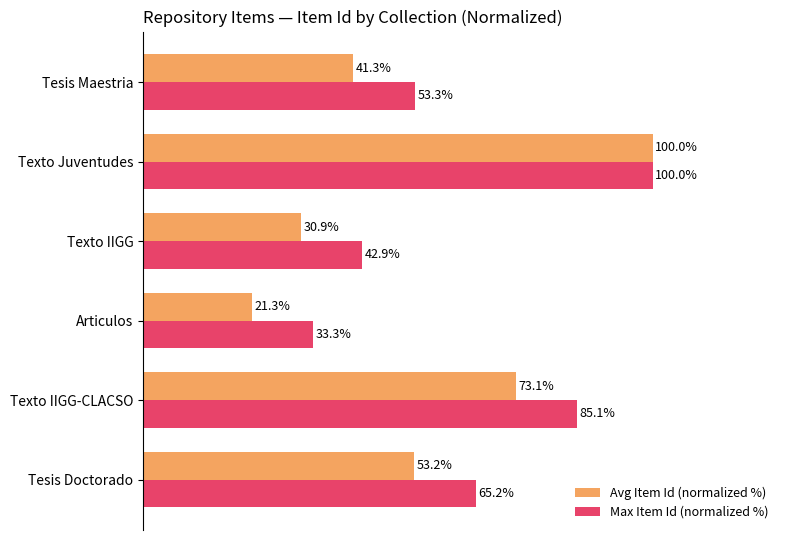

What are all the series names shown in the legend?

Avg Item Id (normalized %), Max Item Id (normalized %)